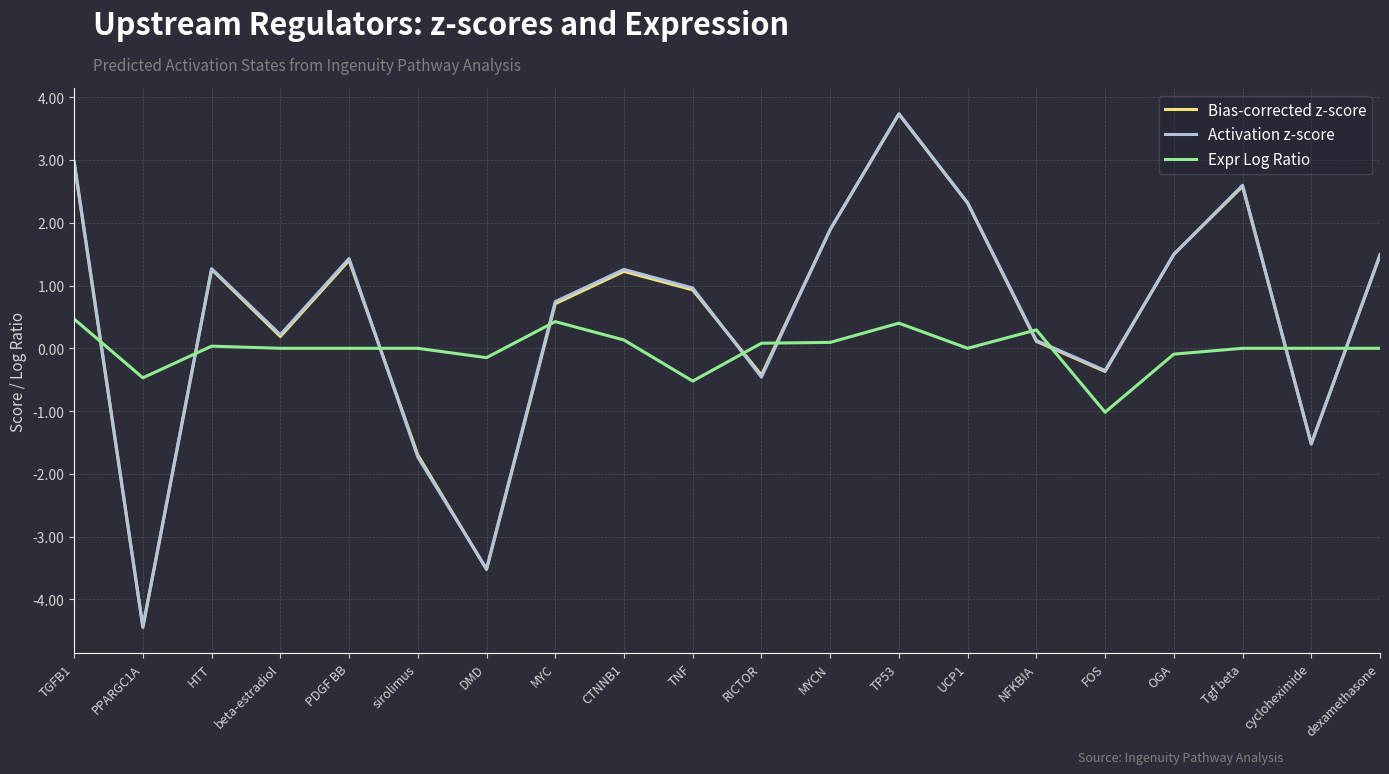

True or false: Activation z-score has more than 1 interior local peaks.

True